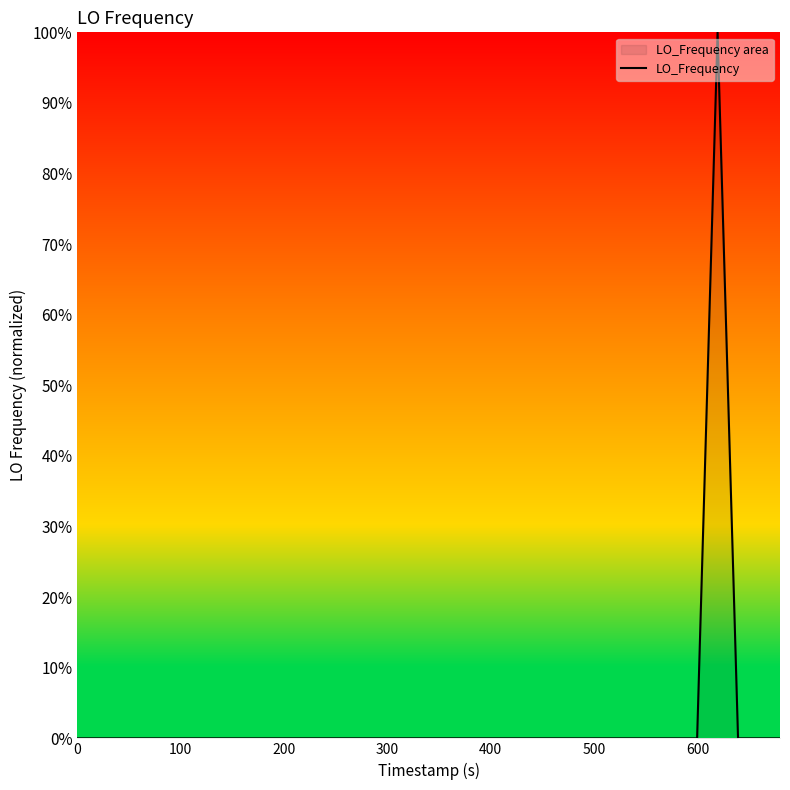

What is the difference between the maximum and minimum values?

100.0